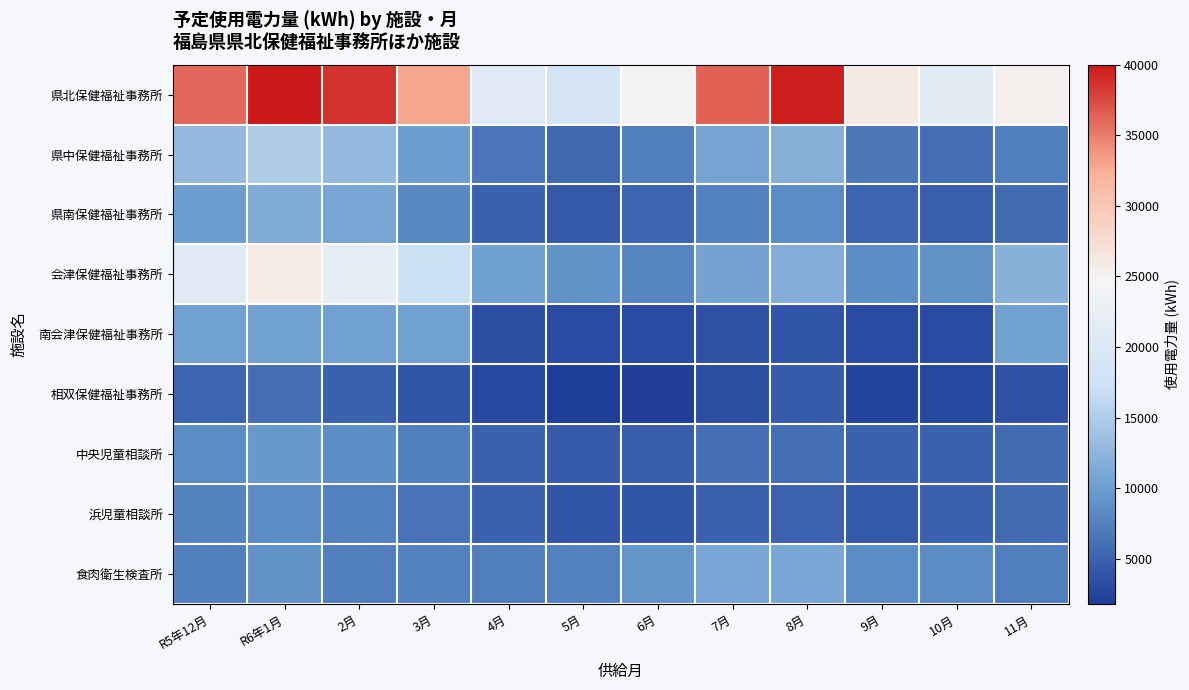

Reading right to left, list all the values displayed in this chart.

県北保健福祉事務所: 11月=25300	10月=21100	9月=26000	8月=39700	7月=36300	6月=25000	5月=18800	4月=21000	3月=32900	2月=38700	R6年1月=40000	R5年12月=36000
県中保健福祉事務所: 11月=7300	10月=5900	9月=6800	8月=11900	7月=10700	6月=7200	5月=5400	4月=6600	3月=10100	2月=12900	R6年1月=14800	R5年12月=13000
県南保健福祉事務所: 11月=5700	10月=4700	9月=5100	8月=8500	7月=7600	6月=5100	5月=4300	4月=4900	3月=8100	2月=10800	R6年1月=11400	R5年12月=10100
会津保健福祉事務所: 11月=12000	10月=9000	9月=8600	8月=11700	7月=10500	6月=7900	5月=9000	4月=10200	3月=17100	2月=22100	R6年1月=25900	R5年12月=20900
南会津保健福祉事務所: 11月=10400	10月=3000	9月=3000	8月=3900	7月=3500	6月=3000	5月=3000	4月=3300	3月=10400	2月=10400	R6年1月=10400	R5年12月=10400
相双保健福祉事務所: 11月=3700	10月=2700	9月=2400	8月=4400	7月=3200	6月=2000	5月=1800	4月=2900	3月=4000	2月=4900	R6年1月=5900	R5年12月=5100
中央児童相談所: 11月=5700	10月=4900	9月=4800	8月=6000	7月=6000	6月=4500	5月=4400	4月=4900	3月=7400	2月=8600	R6年1月=9500	R5年12月=8500
浜児童相談所: 11月=5600	10月=4800	9月=4300	8月=5000	7月=4900	6月=4000	5月=4000	4月=4800	3月=6300	2月=7500	R6年1月=8400	R5年12月=7700
食肉衛生検査所: 11月=7300	10月=8400	9月=8400	8月=11000	7月=10900	6月=9200	5月=7600	4月=7200	3月=7600	2月=7300	R6年1月=9000	R5年12月=7400